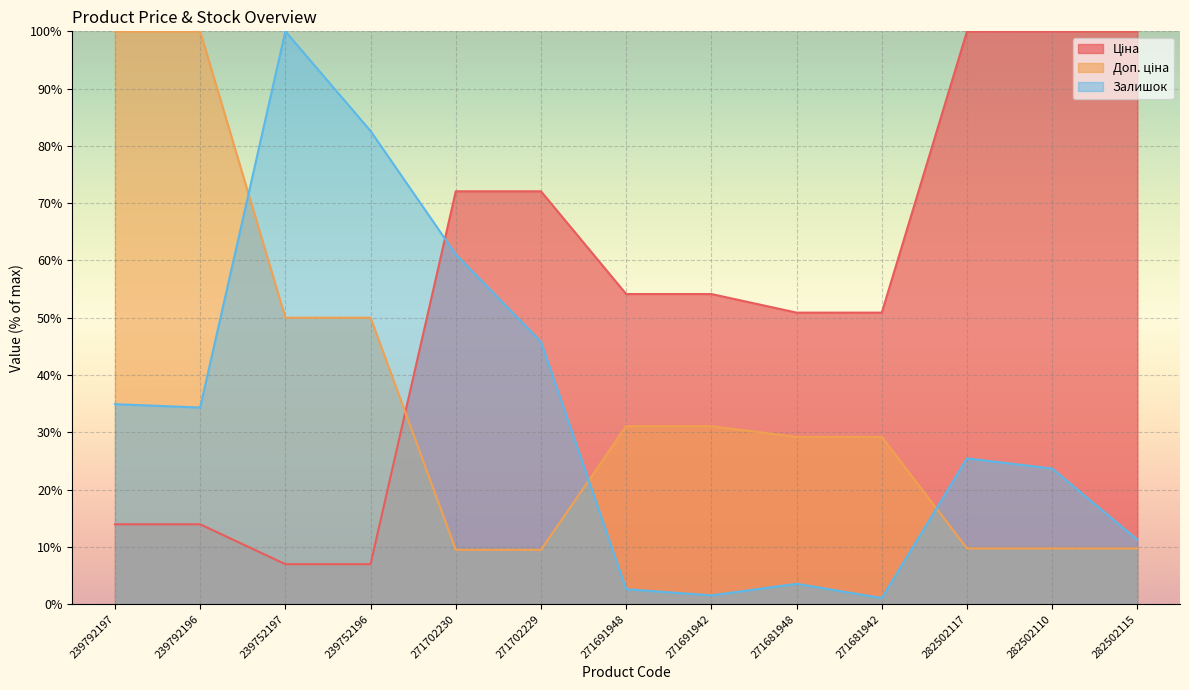

Between 271681942 and 282502115, which series saw the biggest shift?

Ціна